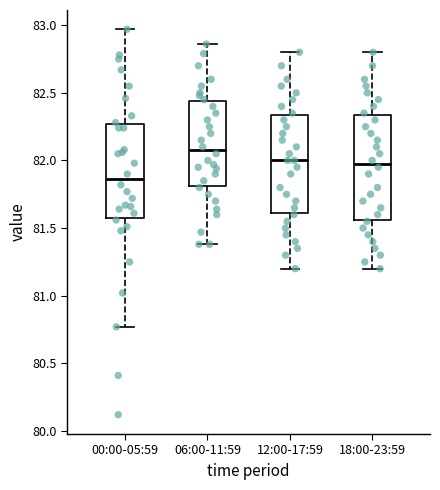

Reading left to right, transcribe this box plot: for each box, give where its median line is, the range the box spans, and where its two whiskers end, as read against the y-axis. The values are not printed on the chart, so give them approximately, as read against the axis.

00:00-05:59: median 81.85, box 81.55 to 82.25, whiskers 80.75 to 82.95
06:00-11:59: median 82.10, box 81.80 to 82.45, whiskers 81.40 to 82.85
12:00-17:59: median 82.00, box 81.60 to 82.35, whiskers 81.20 to 82.80
18:00-23:59: median 82.00, box 81.55 to 82.35, whiskers 81.20 to 82.80